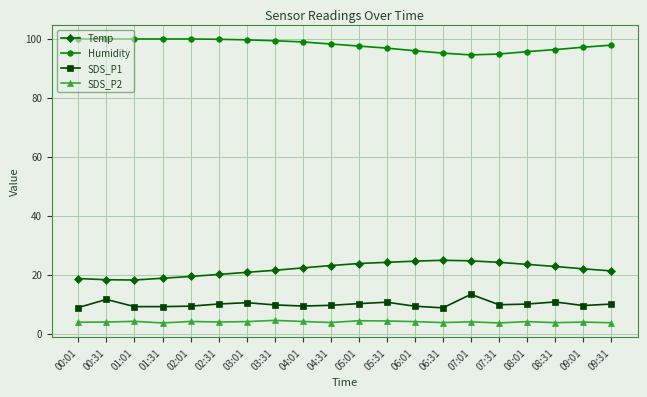

Does the chart have visible grid lines?

Yes